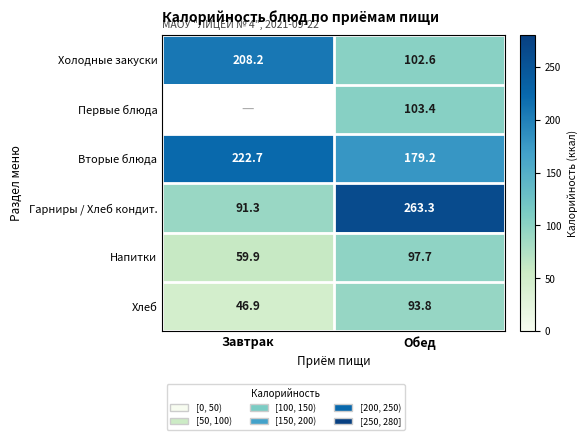

What is the difference between the Хлеб values at Обед and Завтрак?

46.9